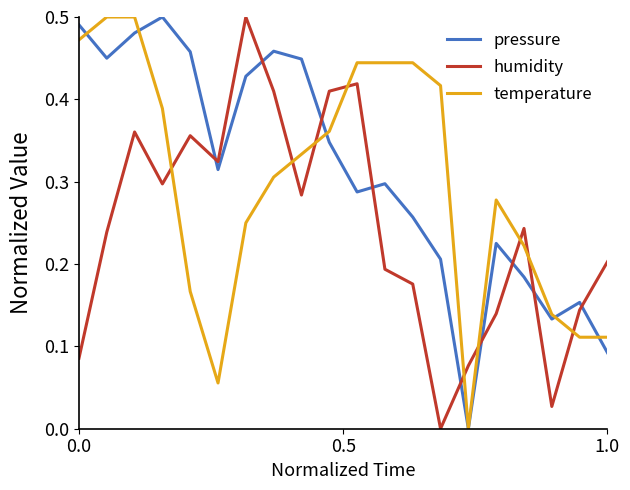

How many intersections are there between humidity and temperature?

9